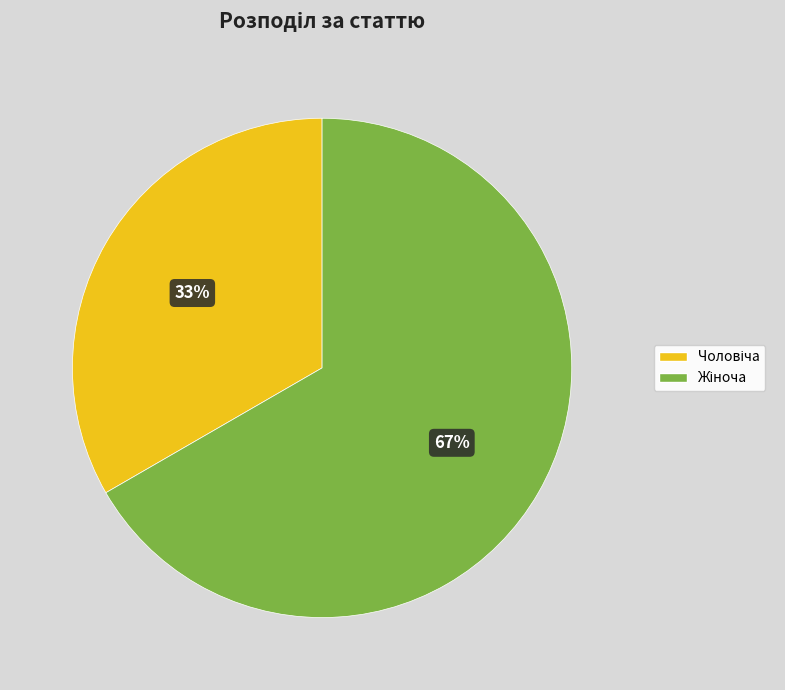

To the nearest percent, what is the average slice percentage?

50%